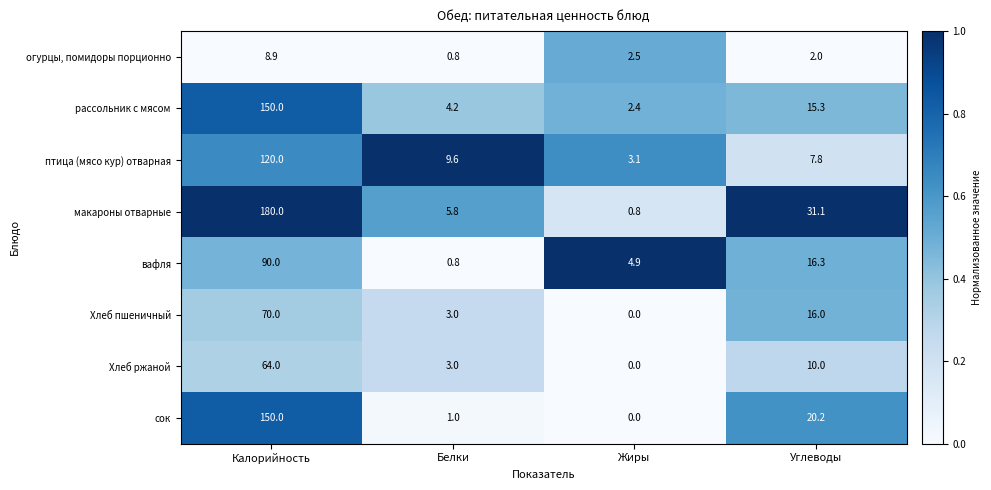

Which series has the largest range (max minus min)?

макароны отварные